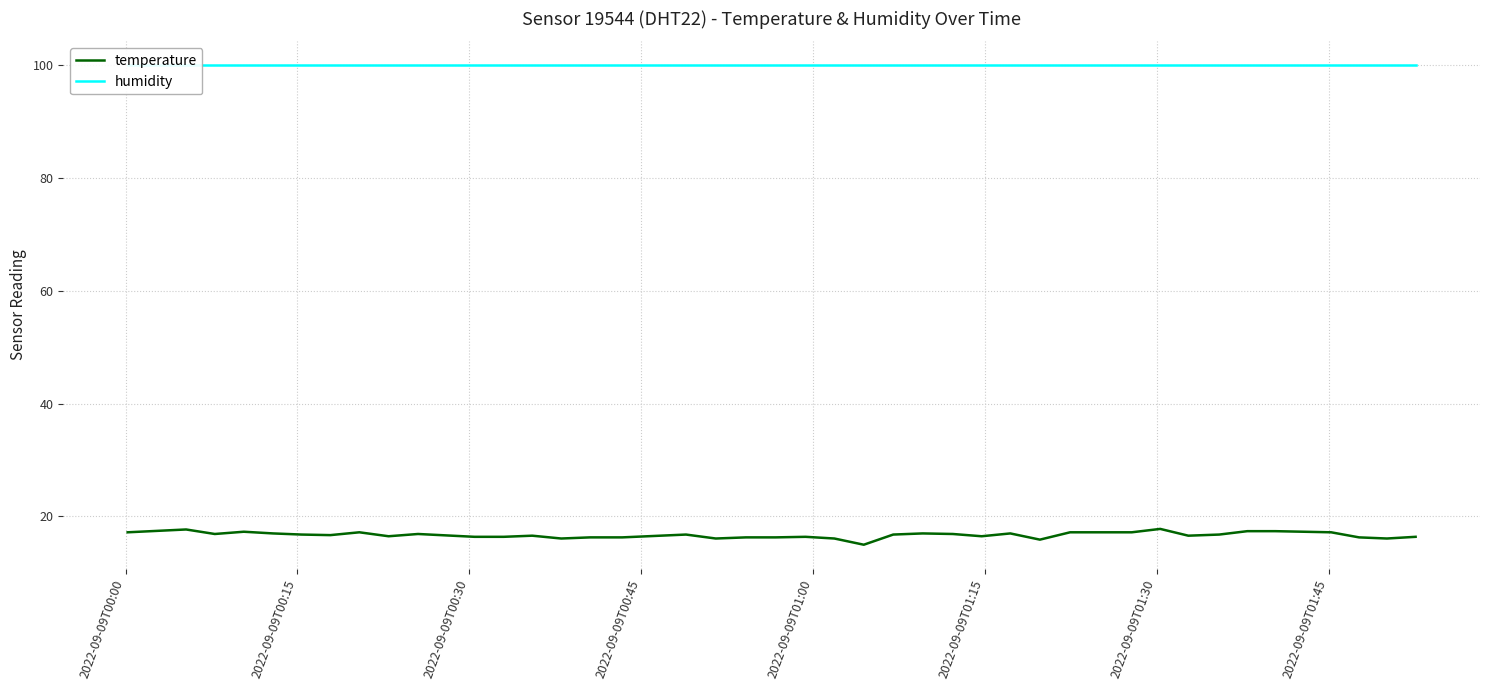

What is the highest value of the temperature series?

17.8